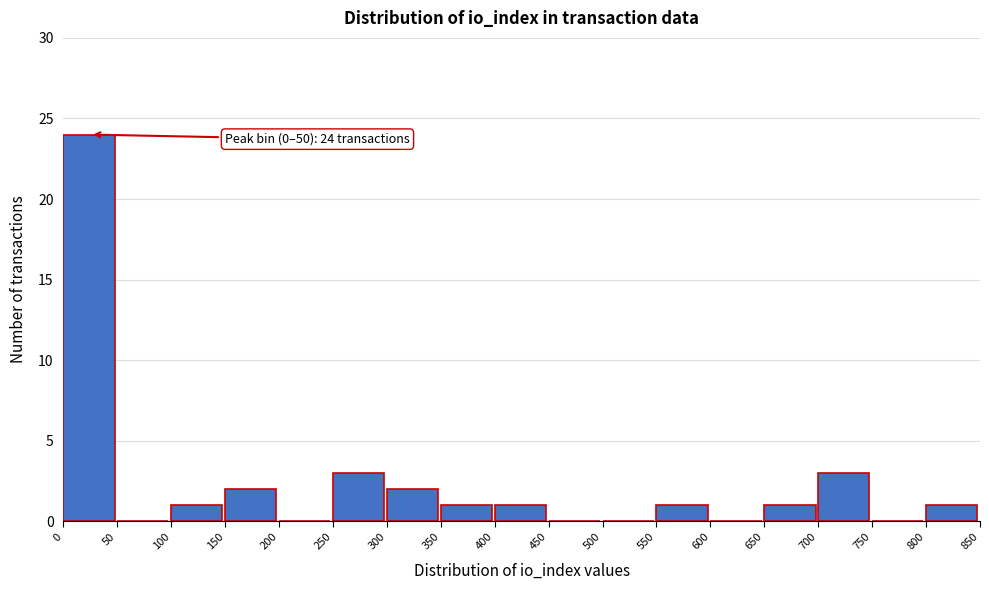

Which range on the x-axis has the tallest bar?

0 to 50